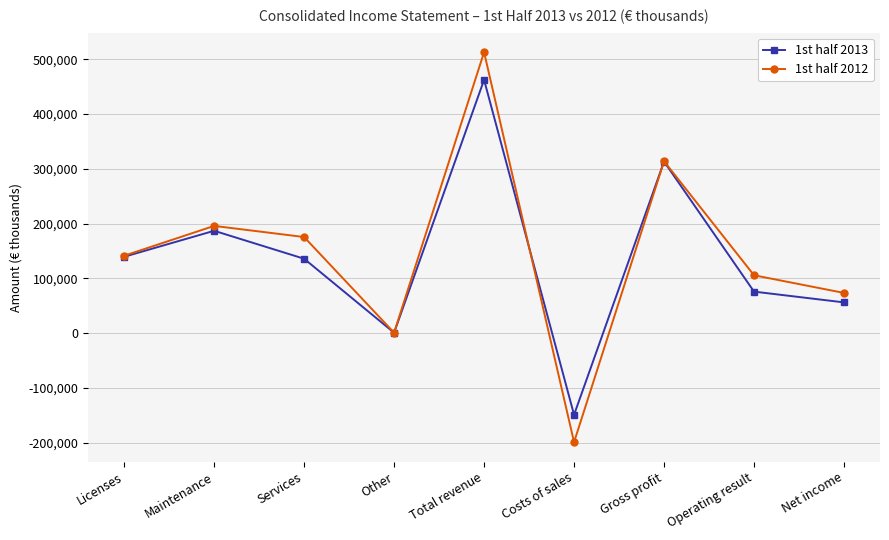

What is the label of the 3rd point from the left?

Services